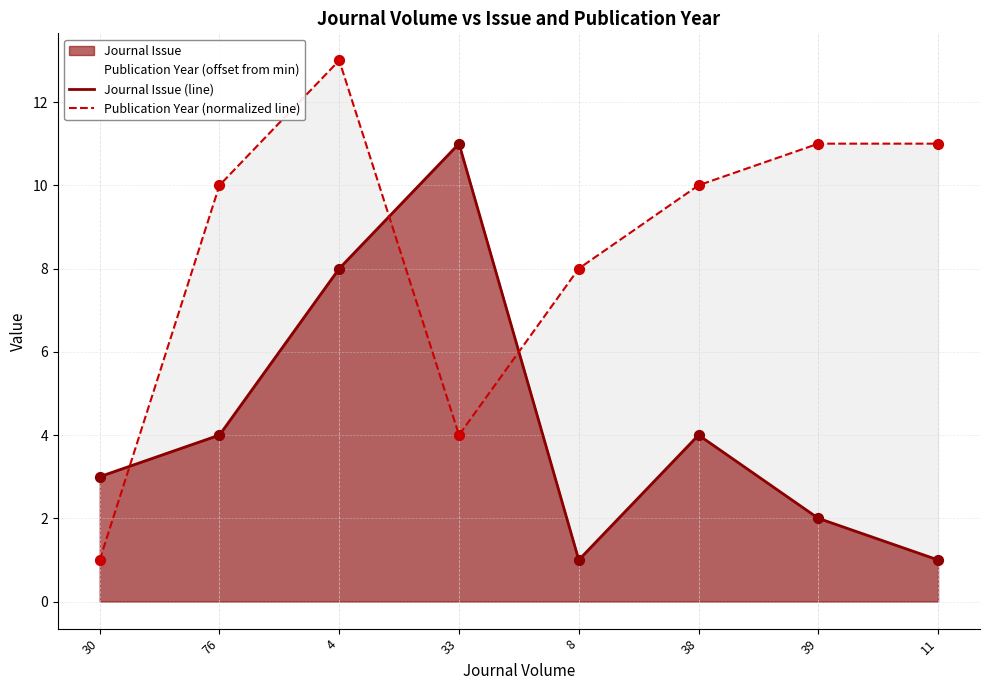

Which series has the largest total across all categories?

Publication Year (normalized line)